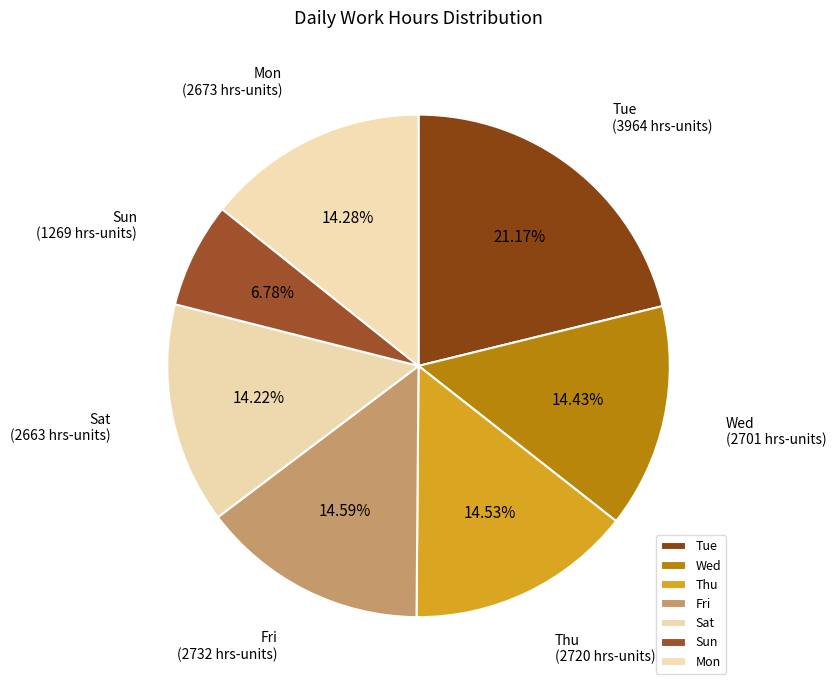

Which slice is the smallest?

Sun